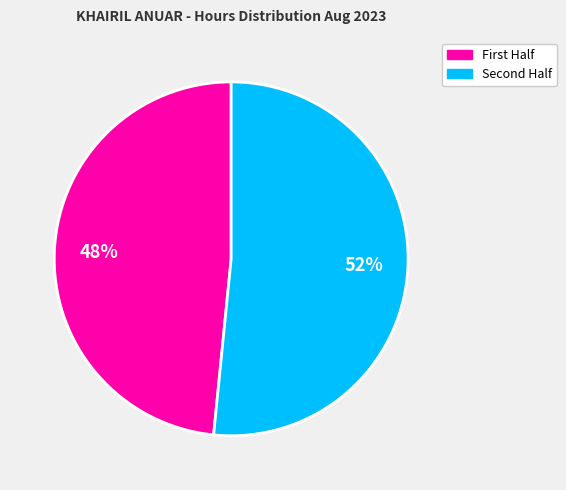

Is there any slice that represents more than half of the pie?

Yes